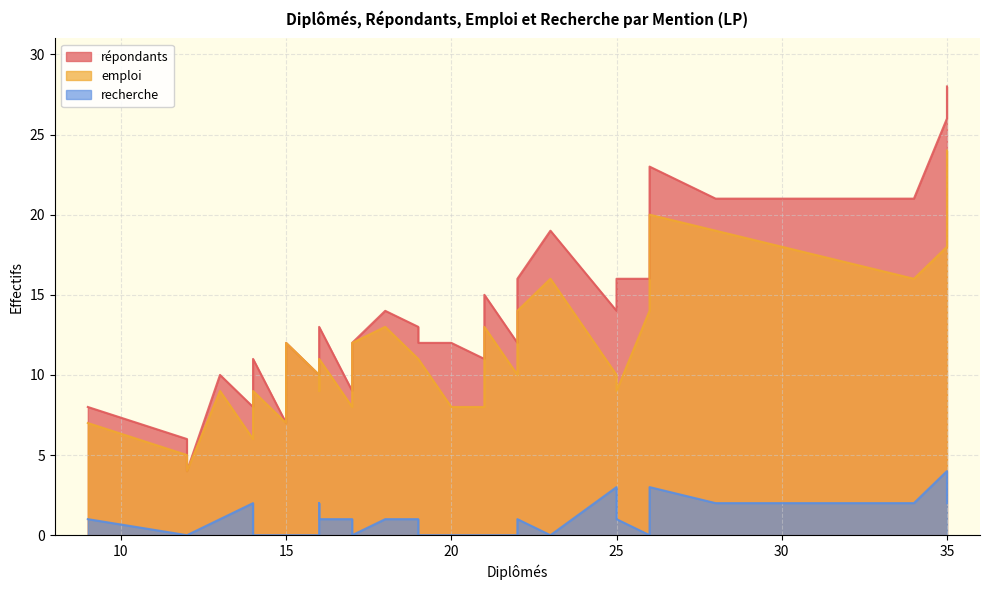

Which category has the highest value across all series?

35